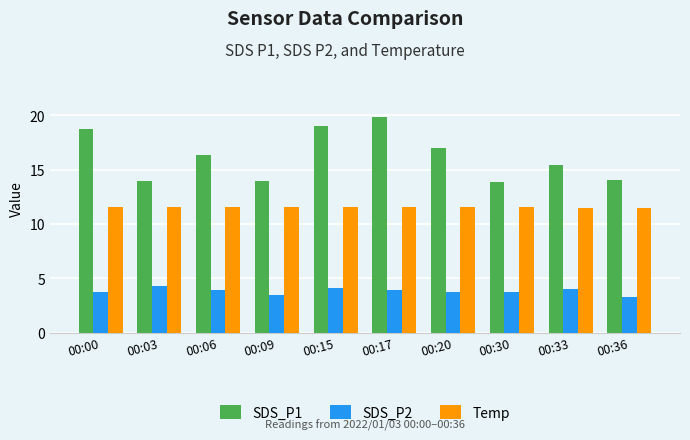

What is the value of the Temp bar at the 4th from the left?

11.6